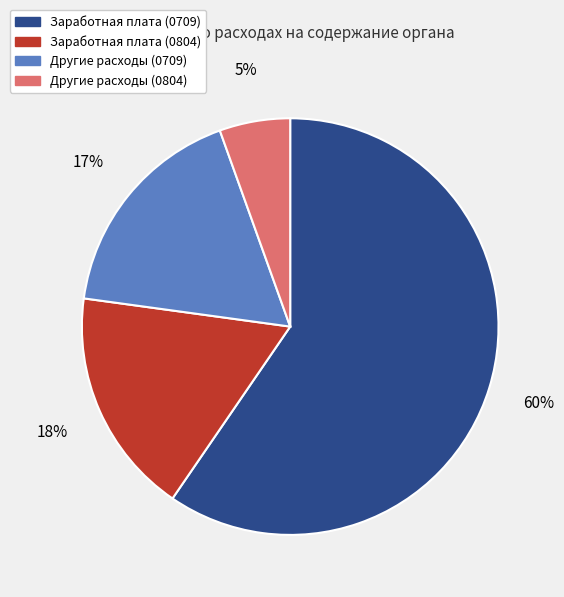

To the nearest percent, what portion does Другие расходы (0804) represent?

5%